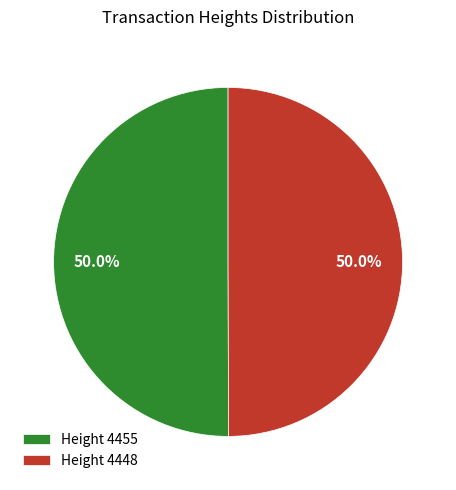

What percentage is NOT represented by Height 4448?

50.0%